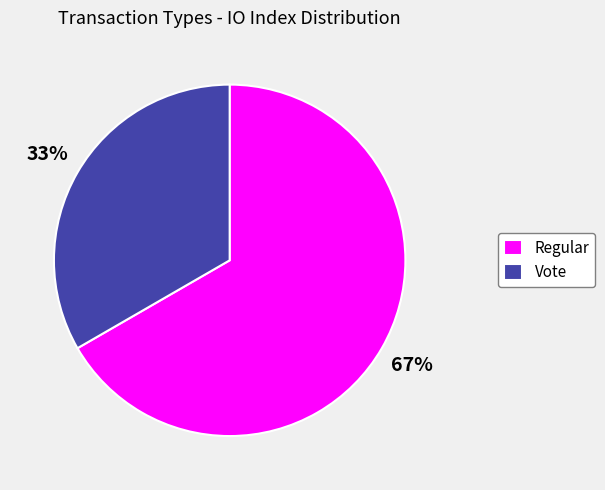

Which category accounts for the majority?

Regular